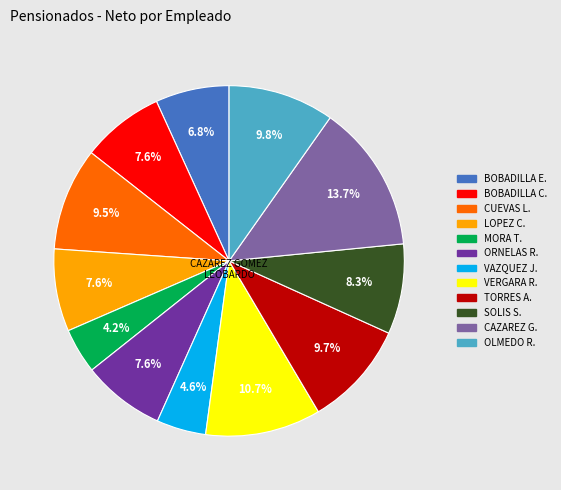

Does any single category account for the majority?

No